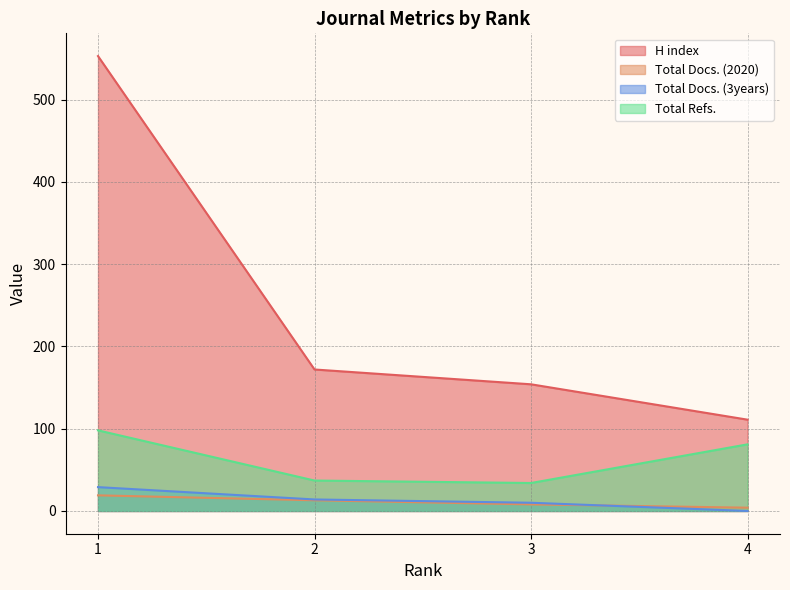

How many values in the Total Docs. (2020) series are below 13?

2